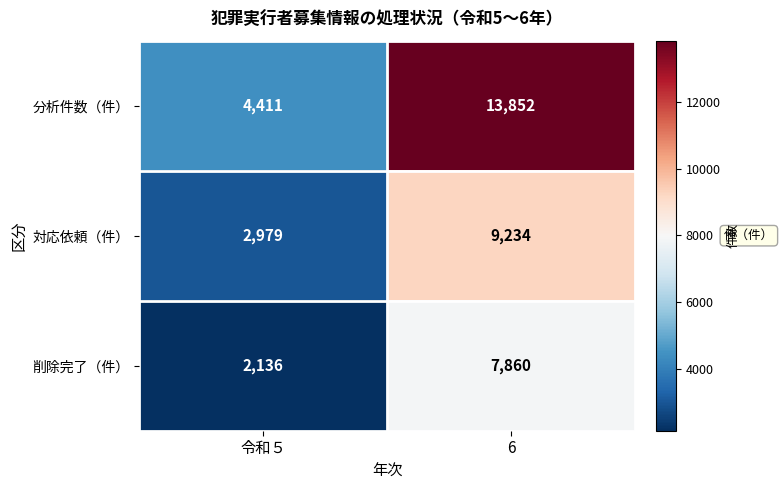

What is the sum of the 対応依頼（件） values at 令和５ and 6?

12213